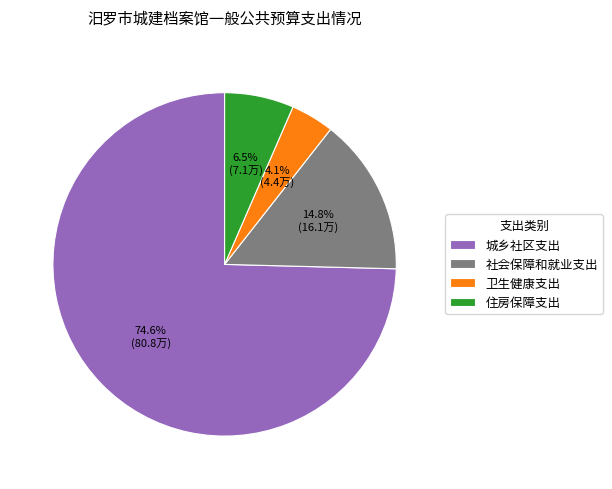

What percentage do 社会保障和就业支出 and 卫生健康支出 together represent?

18.9%